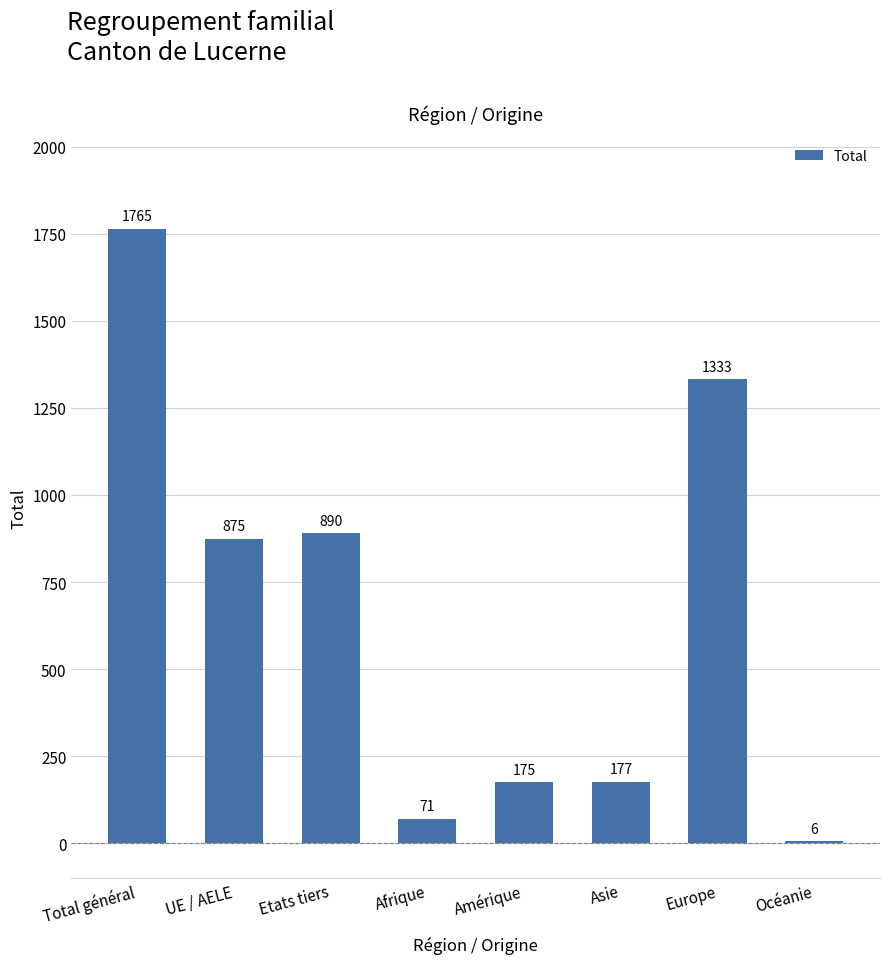

Reading left to right, extract all data points from this chart.

Total général=1765	UE / AELE=875	Etats tiers=890	Afrique=71	Amérique=175	Asie=177	Europe=1333	Océanie=6